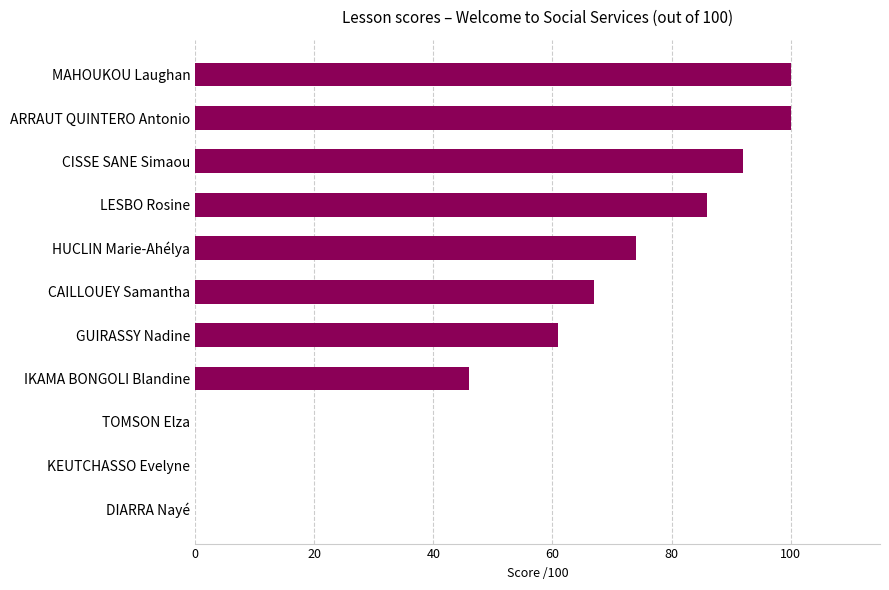

True or false: the data shows 0 at DIARRA Nayé.

True